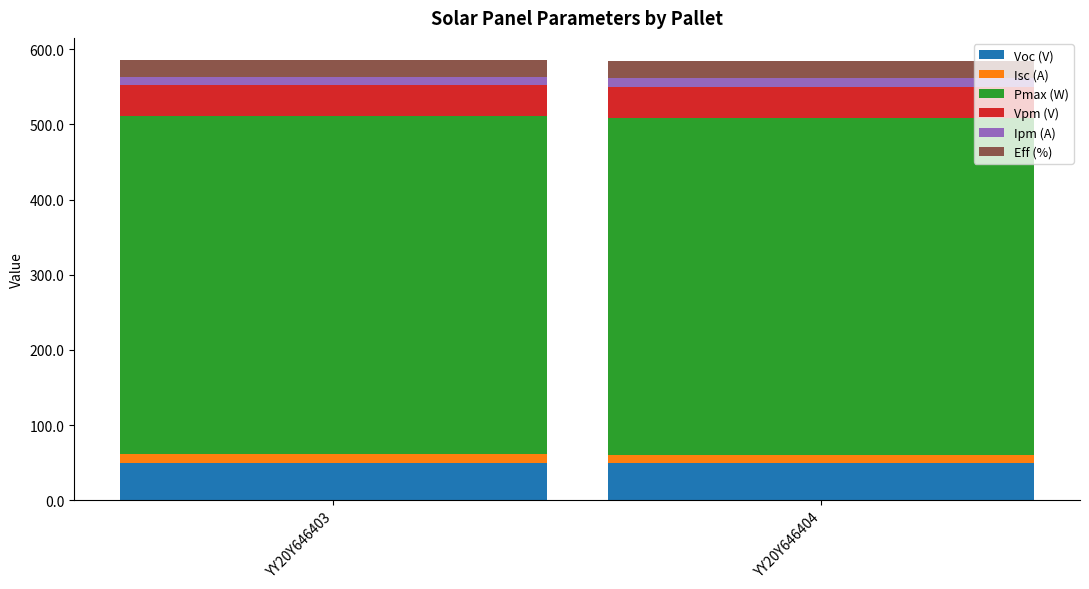

What is the average value of the Voc (V) series?

49.4